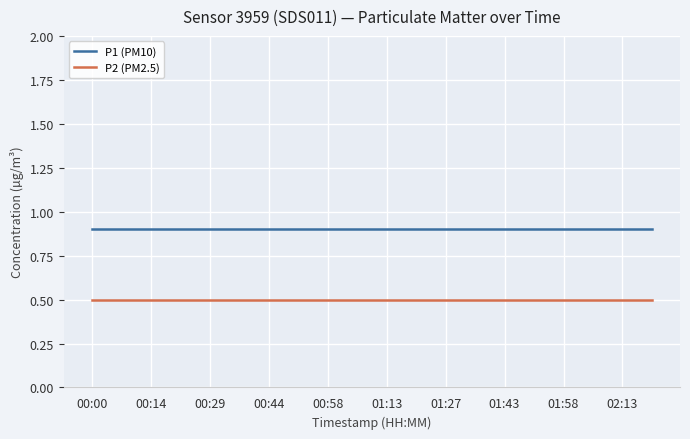

True or false: P2 (PM2.5) and P1 (PM10) cross at least once.

False